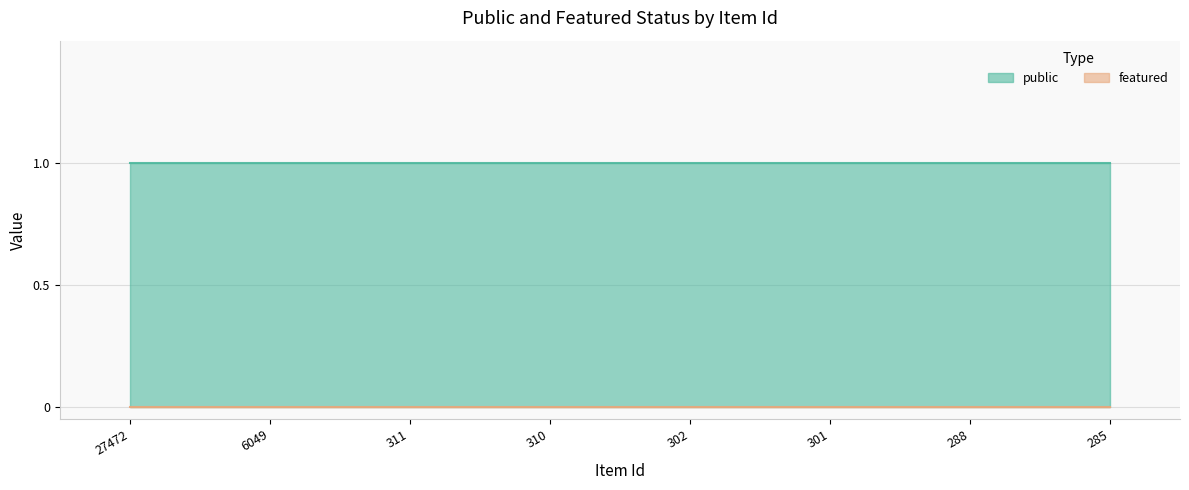

What is the value of the public point at the 1st from the left?

1